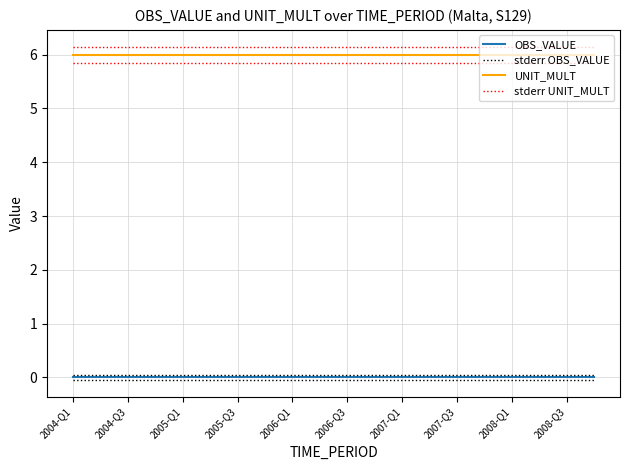

At how many categories does at least one series exceed 0?

20